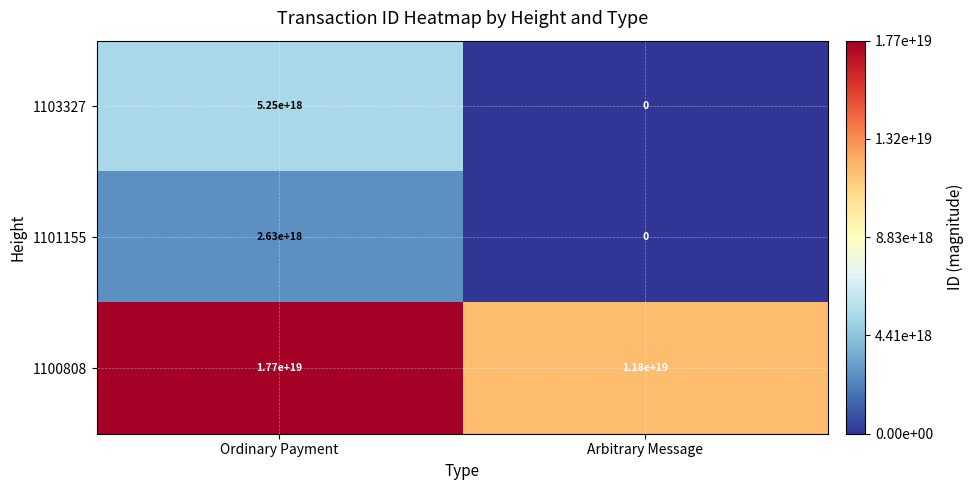

At which label is 1103327 closest to 2625000000000000000?

Ordinary Payment